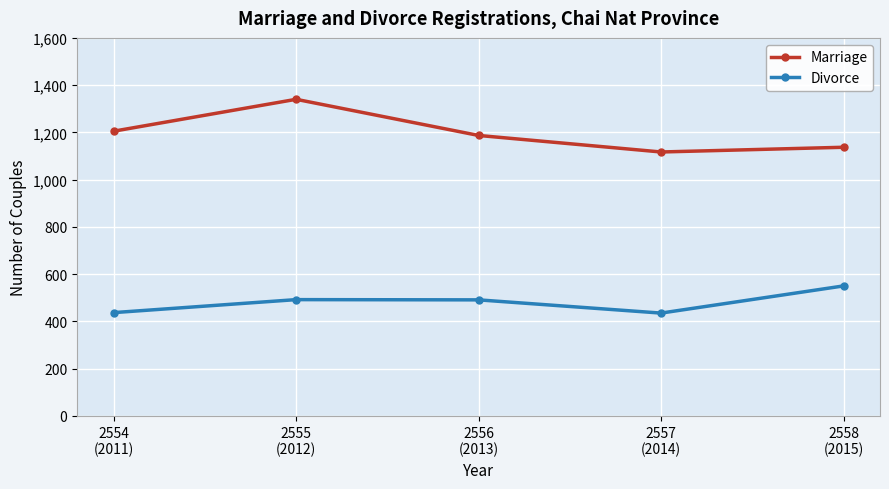

What is the minimum value shown in the chart?

435